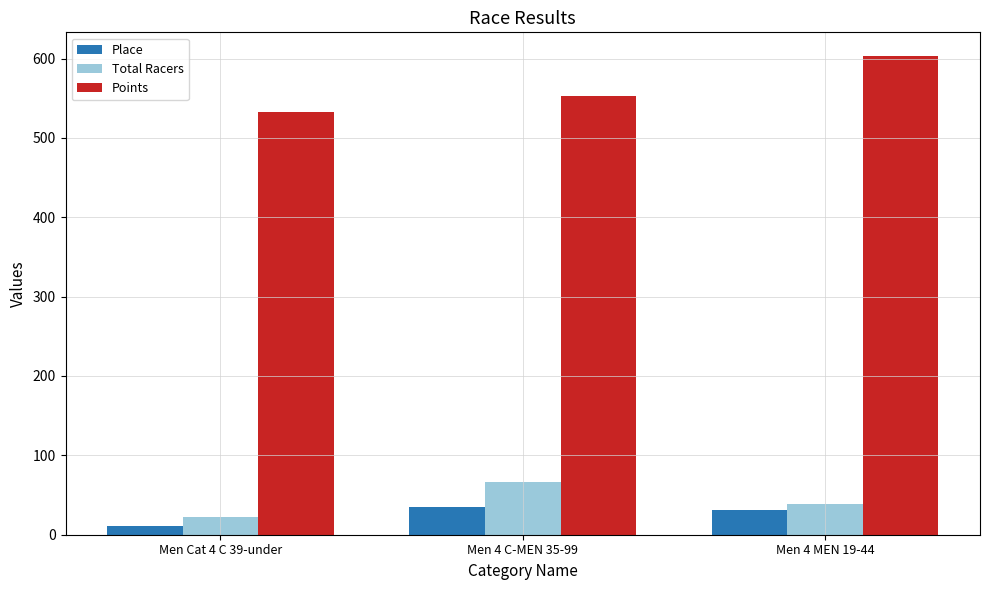

What is the highest value of the Total Racers series?

66.0